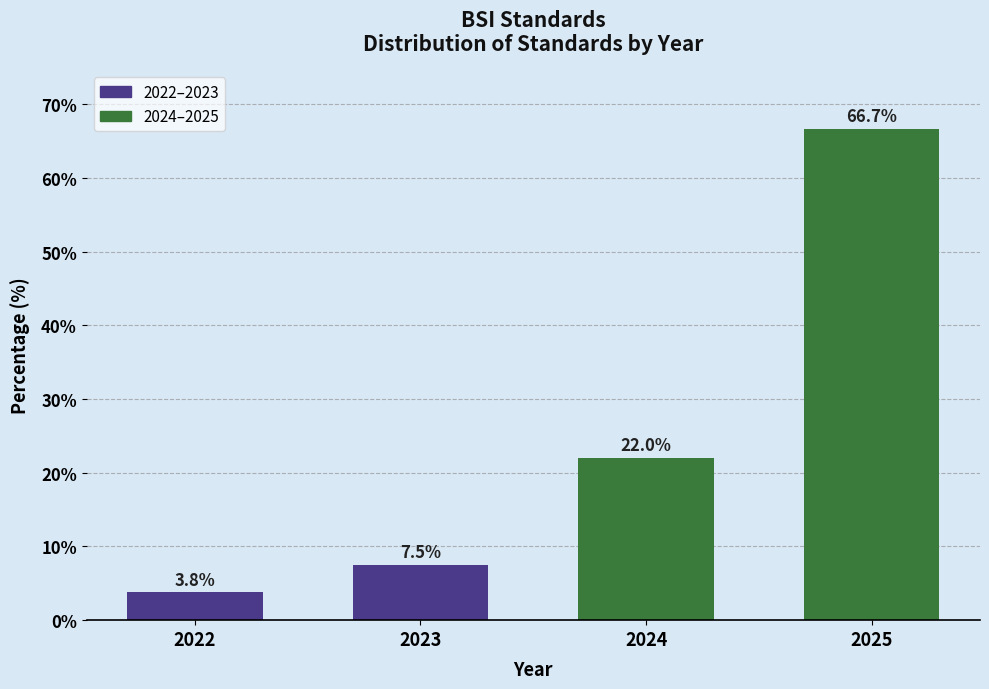

Reading right to left, transcribe all the data shown in this chart.

66.7	22.0	7.5	3.8